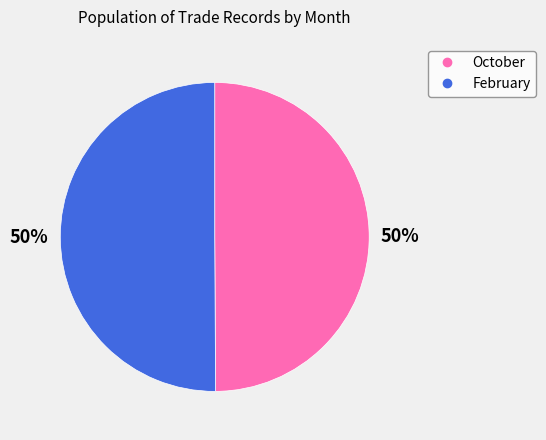

The February slice represents 56% of the pie. True or false?

False